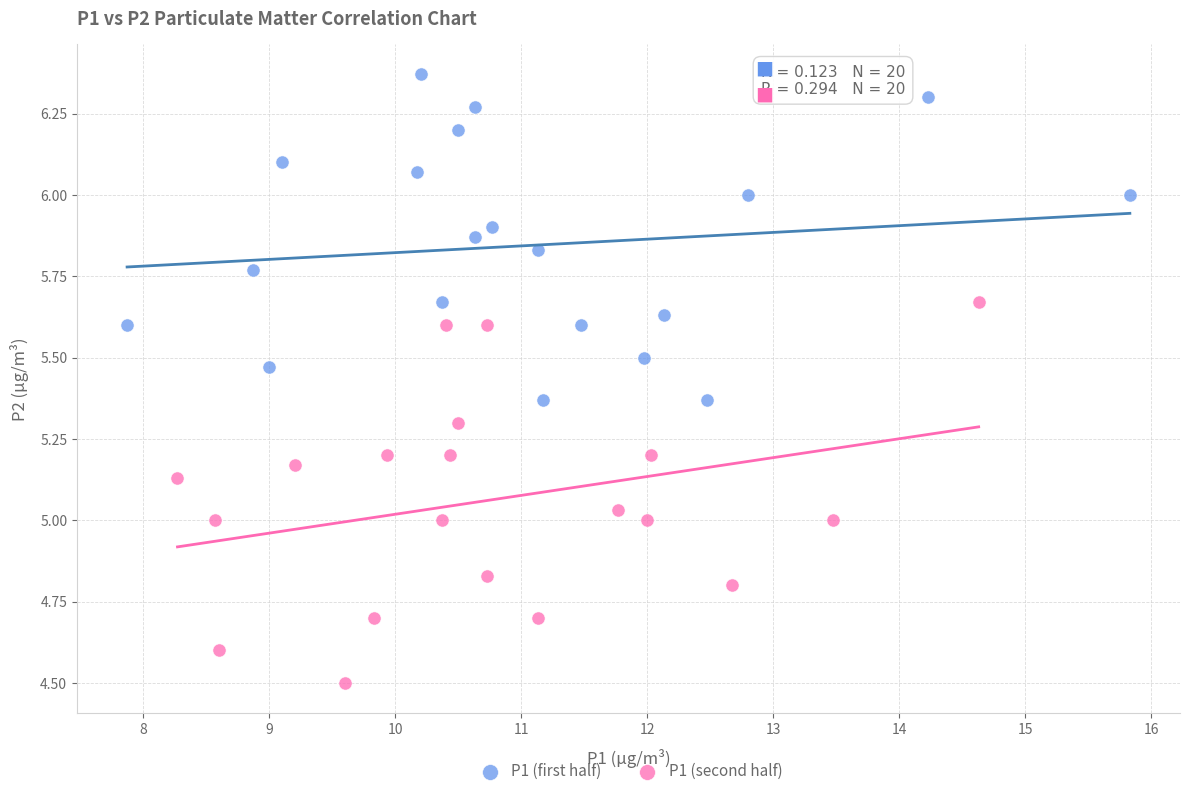

Which series reaches the minimum Y coordinate?

P1 (second half)